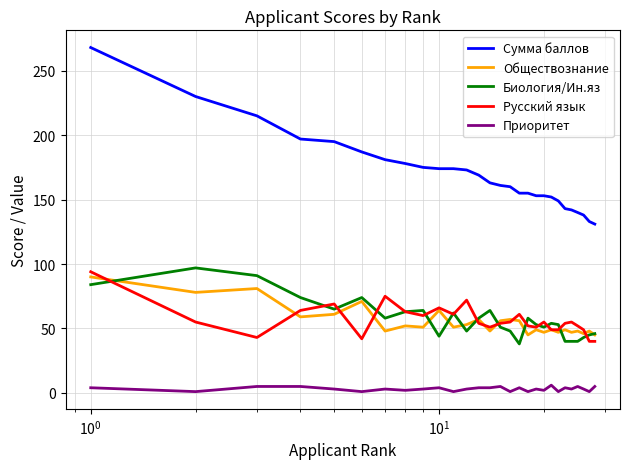

Which series has the widest spread of values?

Сумма баллов